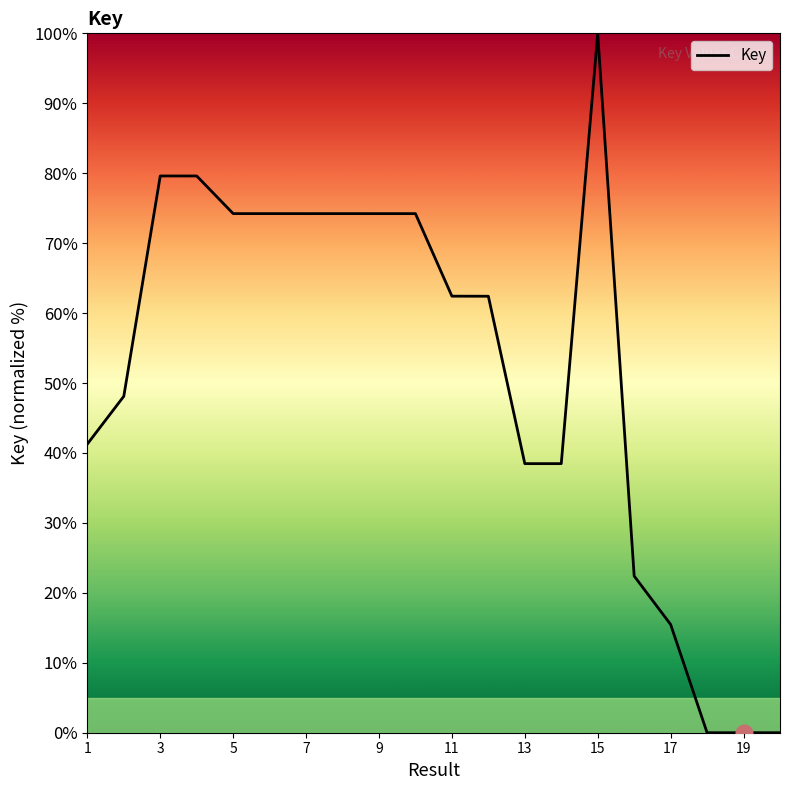

What is the maximum value shown in the chart?

100.0